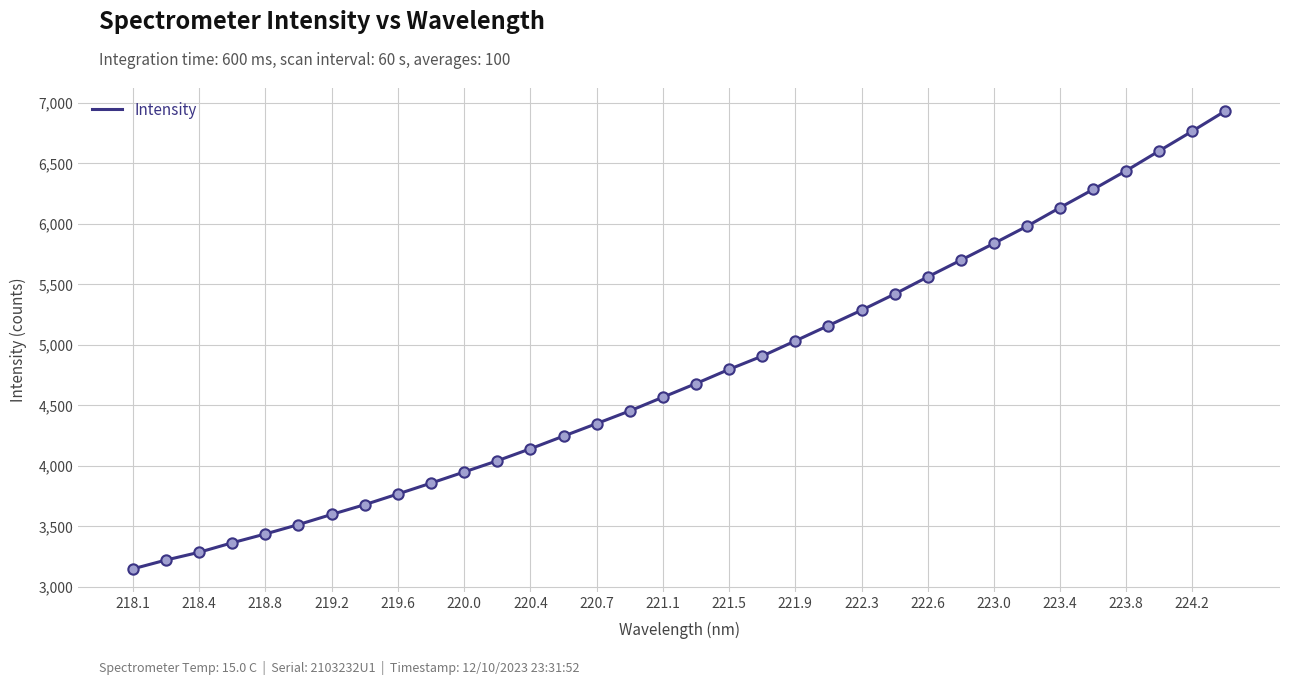

What is the greatest value displayed?

6933.8